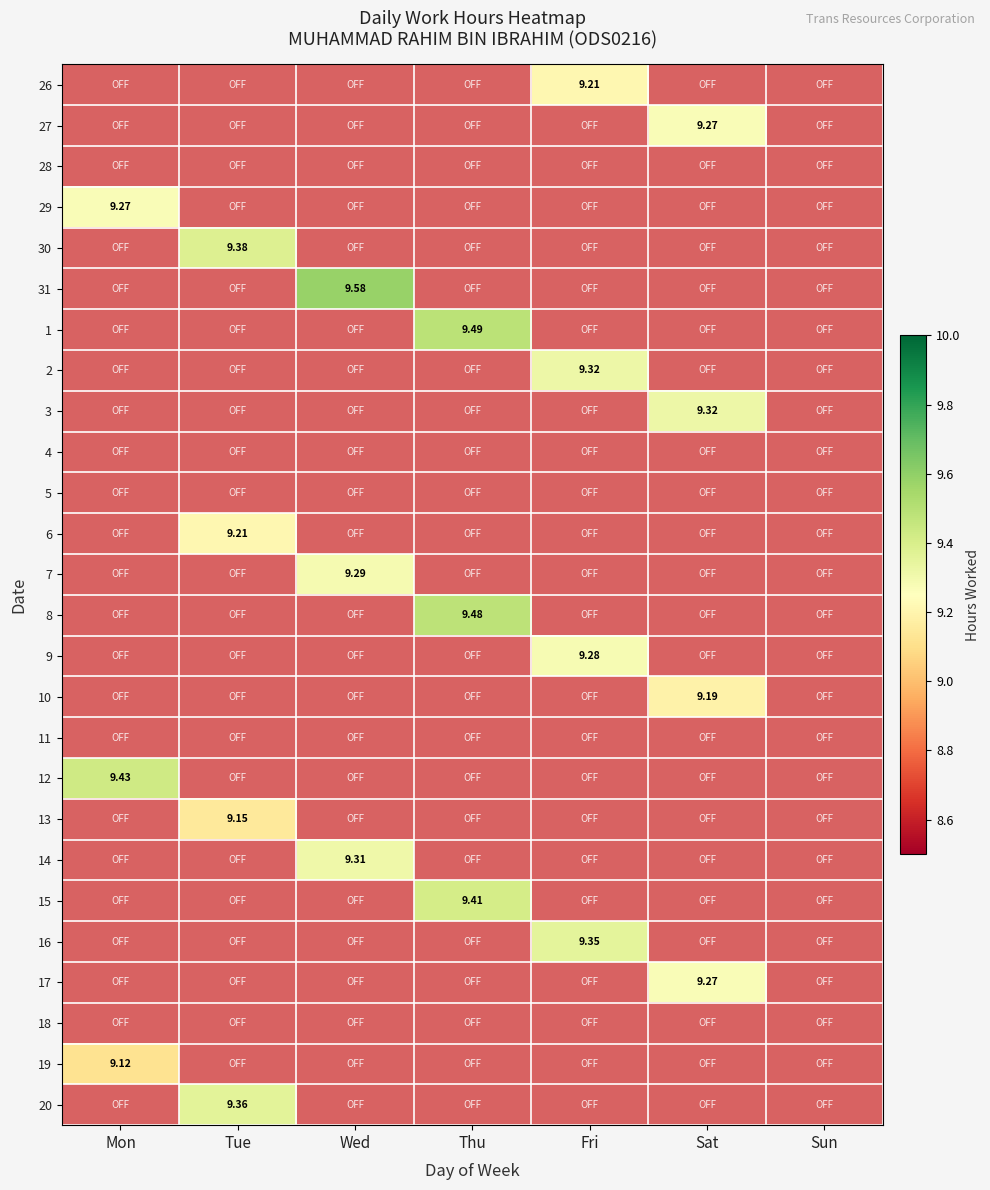

Which has a higher value, Mon or Fri?

Fri